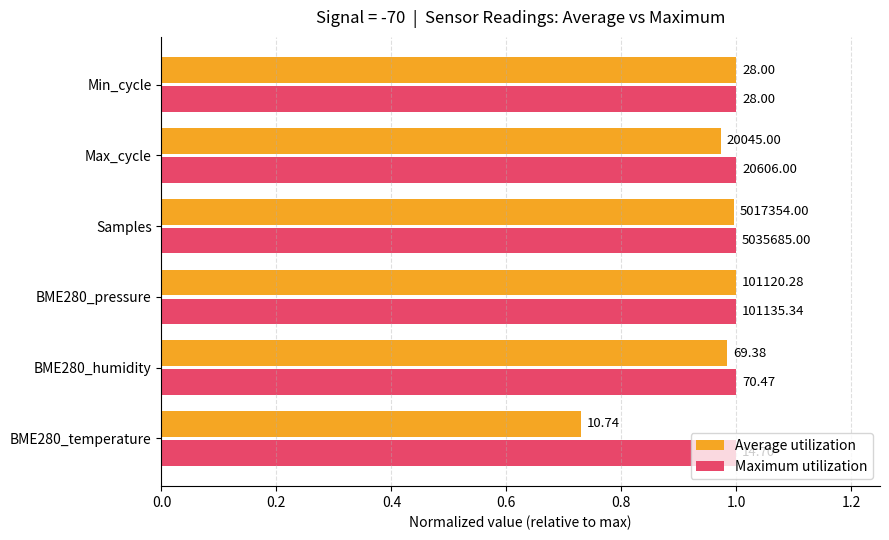

Which series has the largest range (max minus min)?

Average utilization